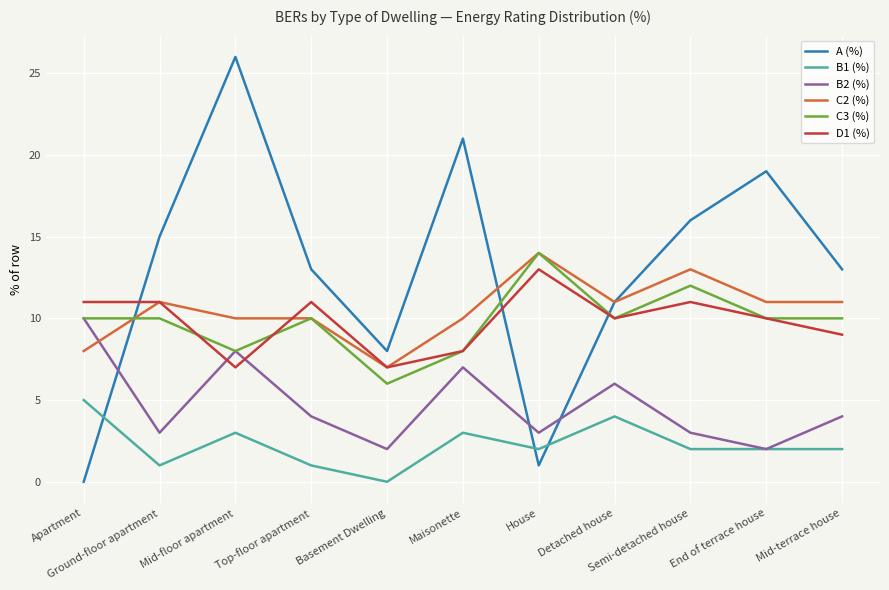

Where do B2 (%) and D1 (%) first cross each other?

Ground-floor apartment and Mid-floor apartment